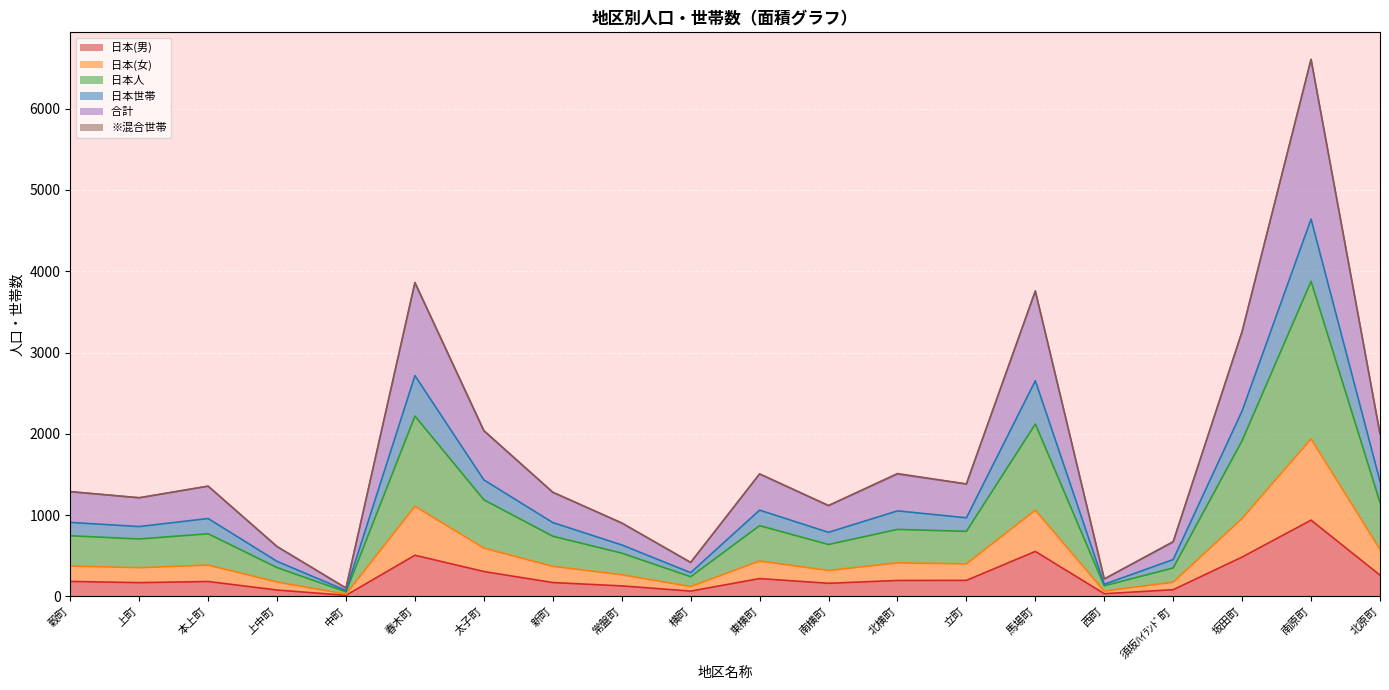

At which category is the sum across all series the highest?

南原町